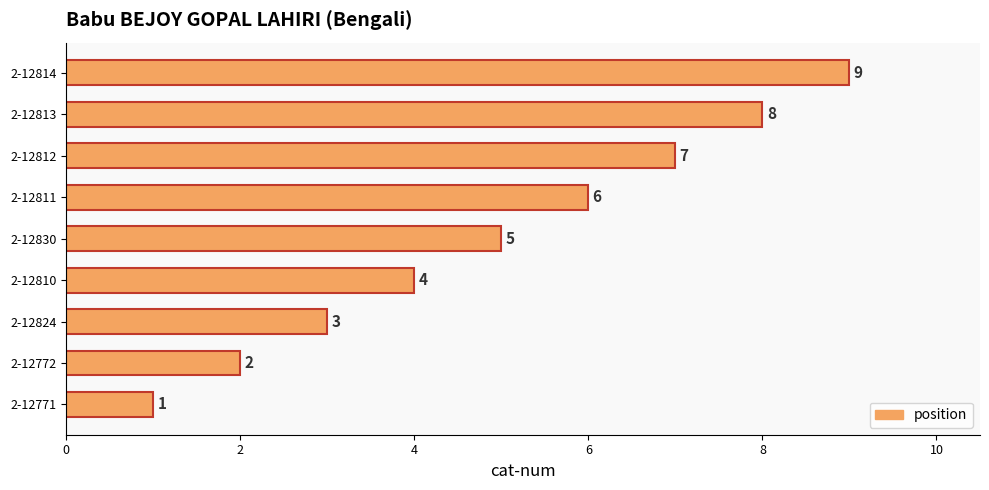

What is the difference between the values at 2-12813 and 2-12771?

7